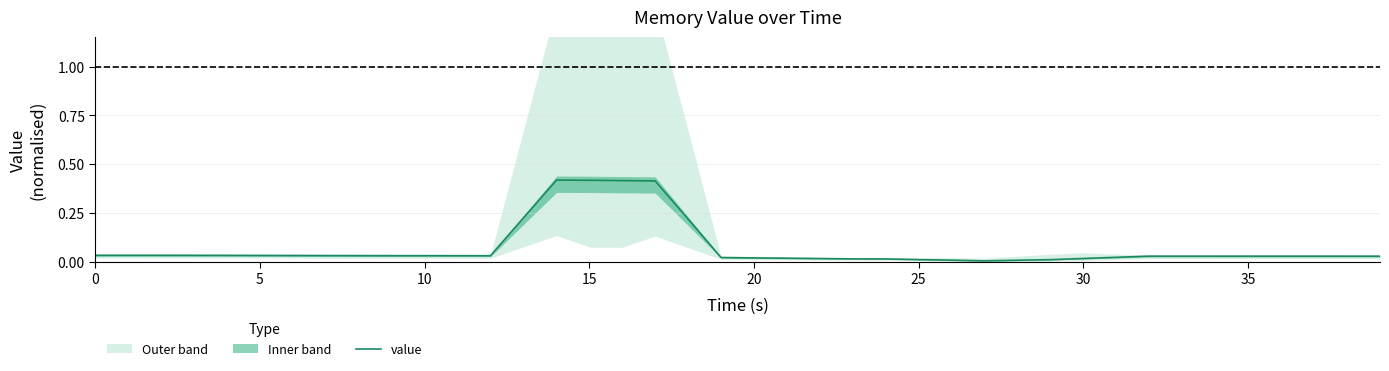

How many lines are shown in the chart?

1